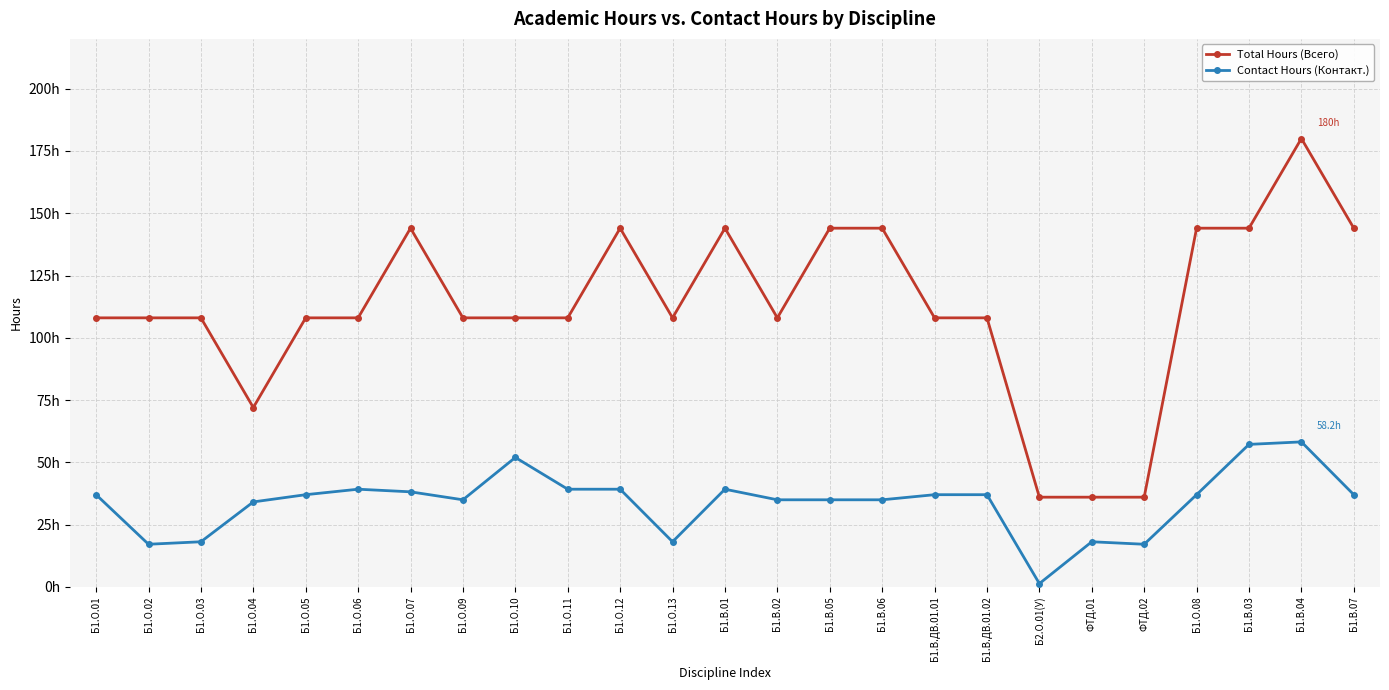

Is this an area chart (filled region under the line)?

No